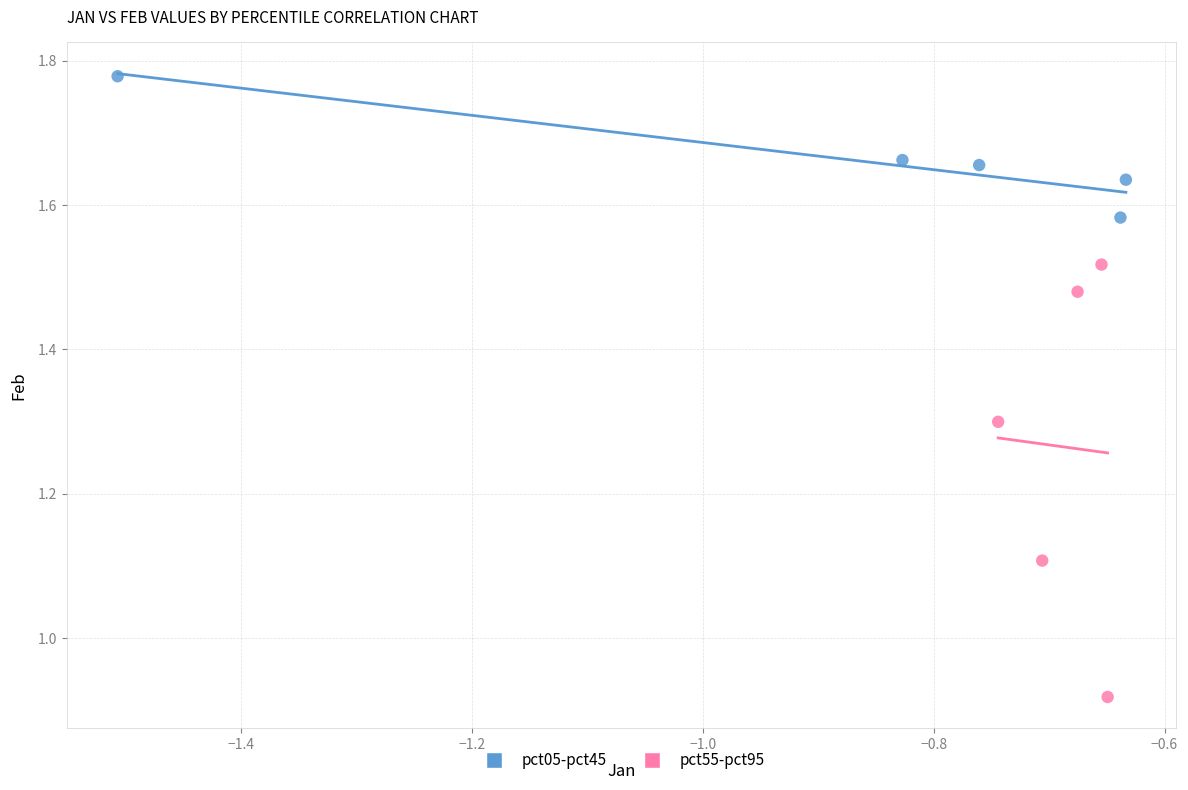

Which series reaches the maximum Y coordinate?

pct05-pct45